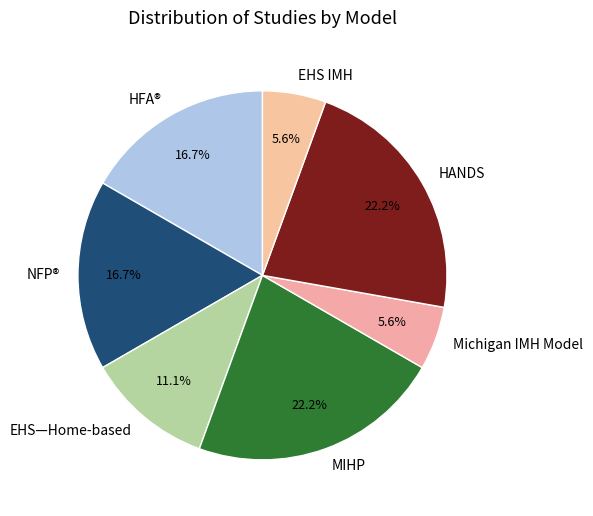

Is Michigan IMH Model the majority of the pie?

No